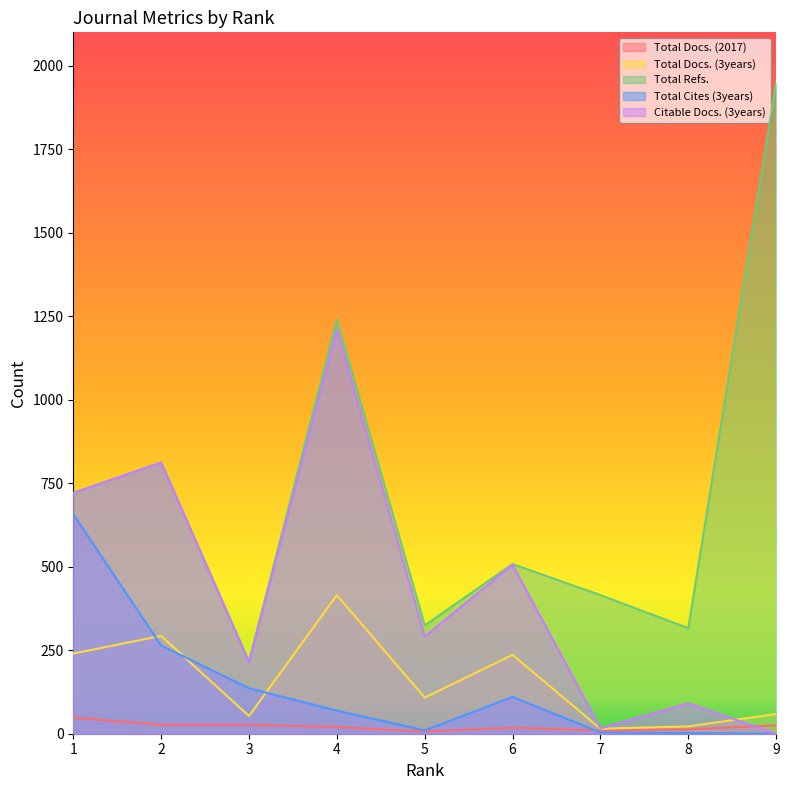

True or false: Total Docs. (2017) has more than 2 interior local peaks.

False